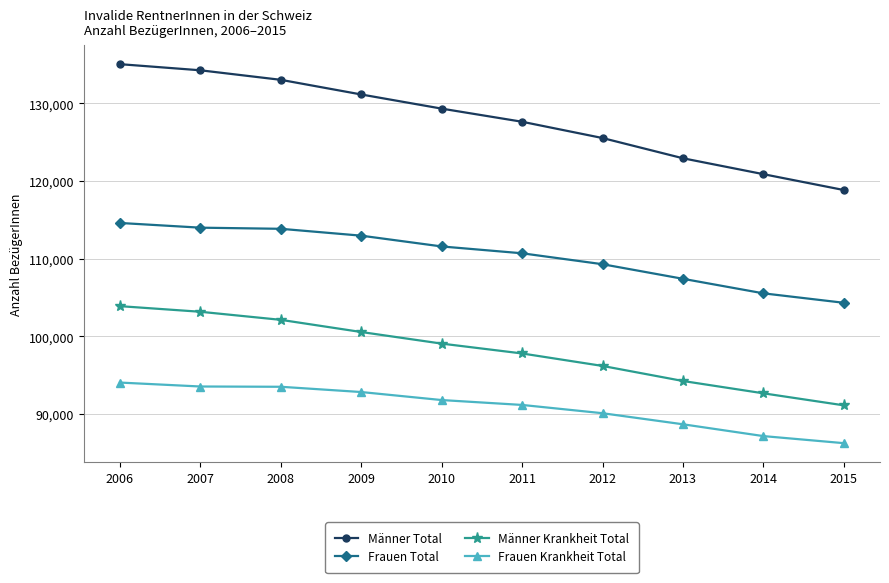

What is the average value of the Frauen Krankheit Total series?

90897